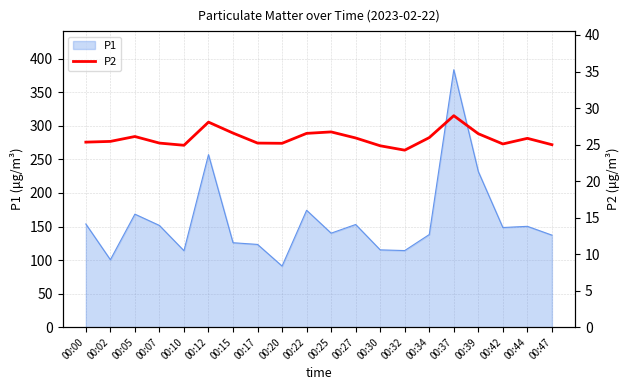

Is it true that the value at 00:00 is 6.4?

False